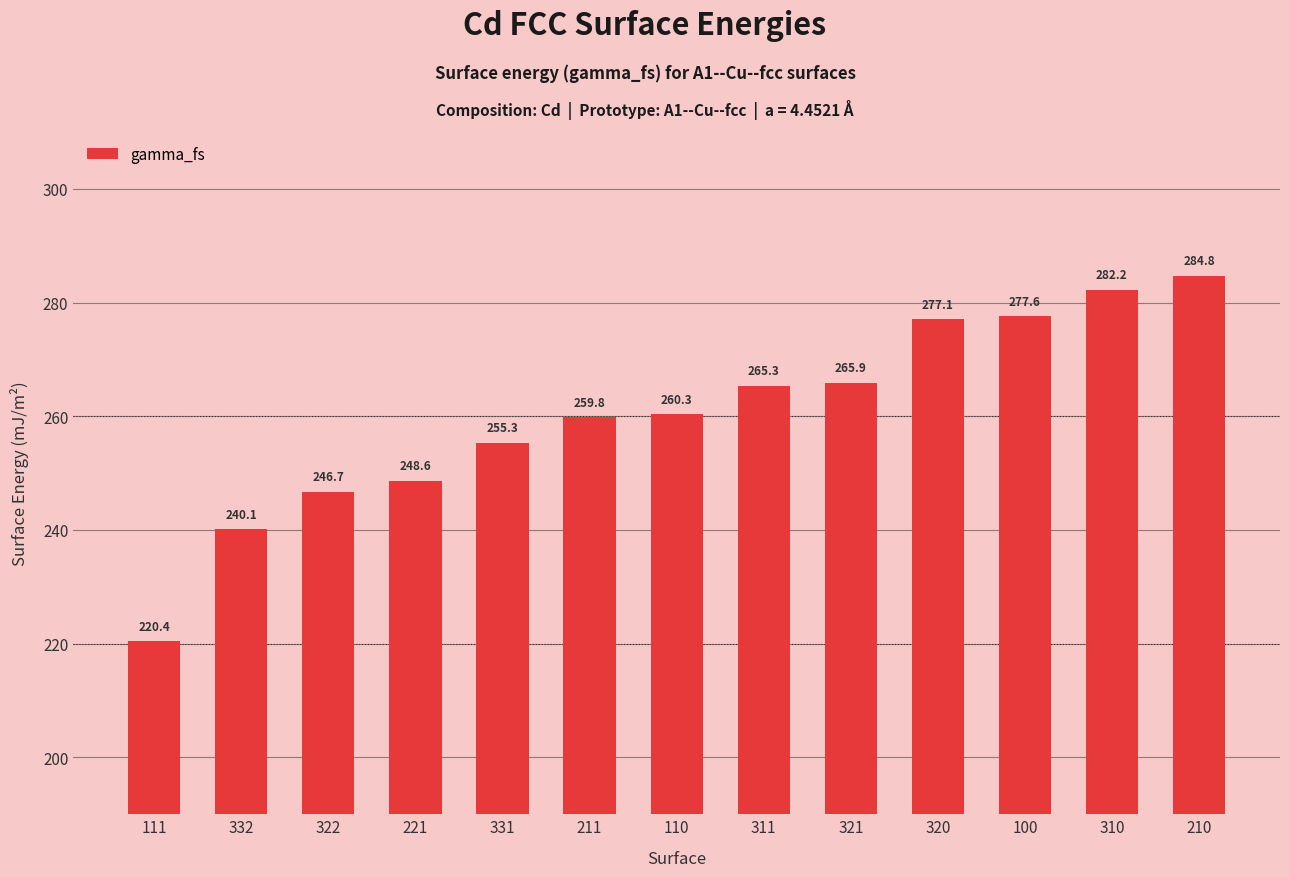

Which label corresponds to the largest value in the chart?

210